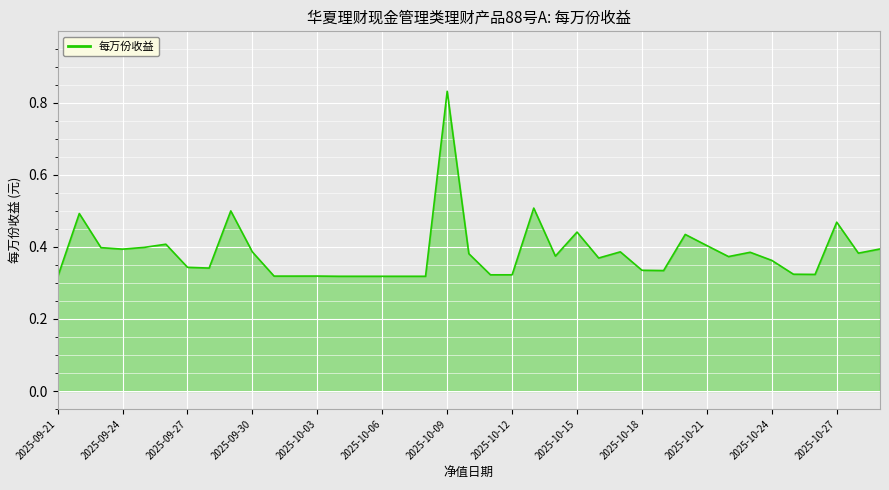

How many lines are shown in the chart?

1